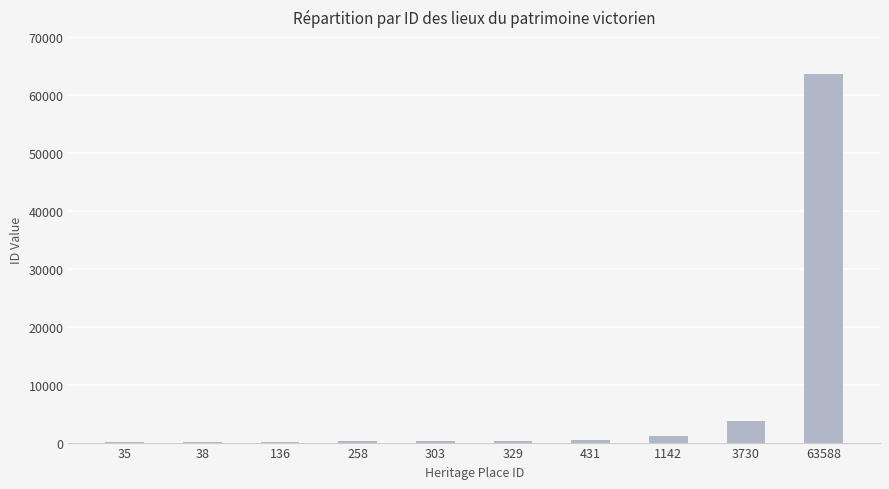

Which label corresponds to the largest value in the chart?

63588